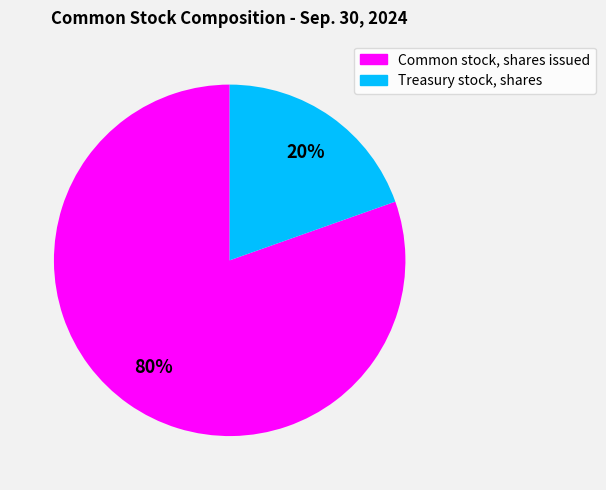

What percentage is the Treasury stock, shares slice, to the nearest percent?

20%